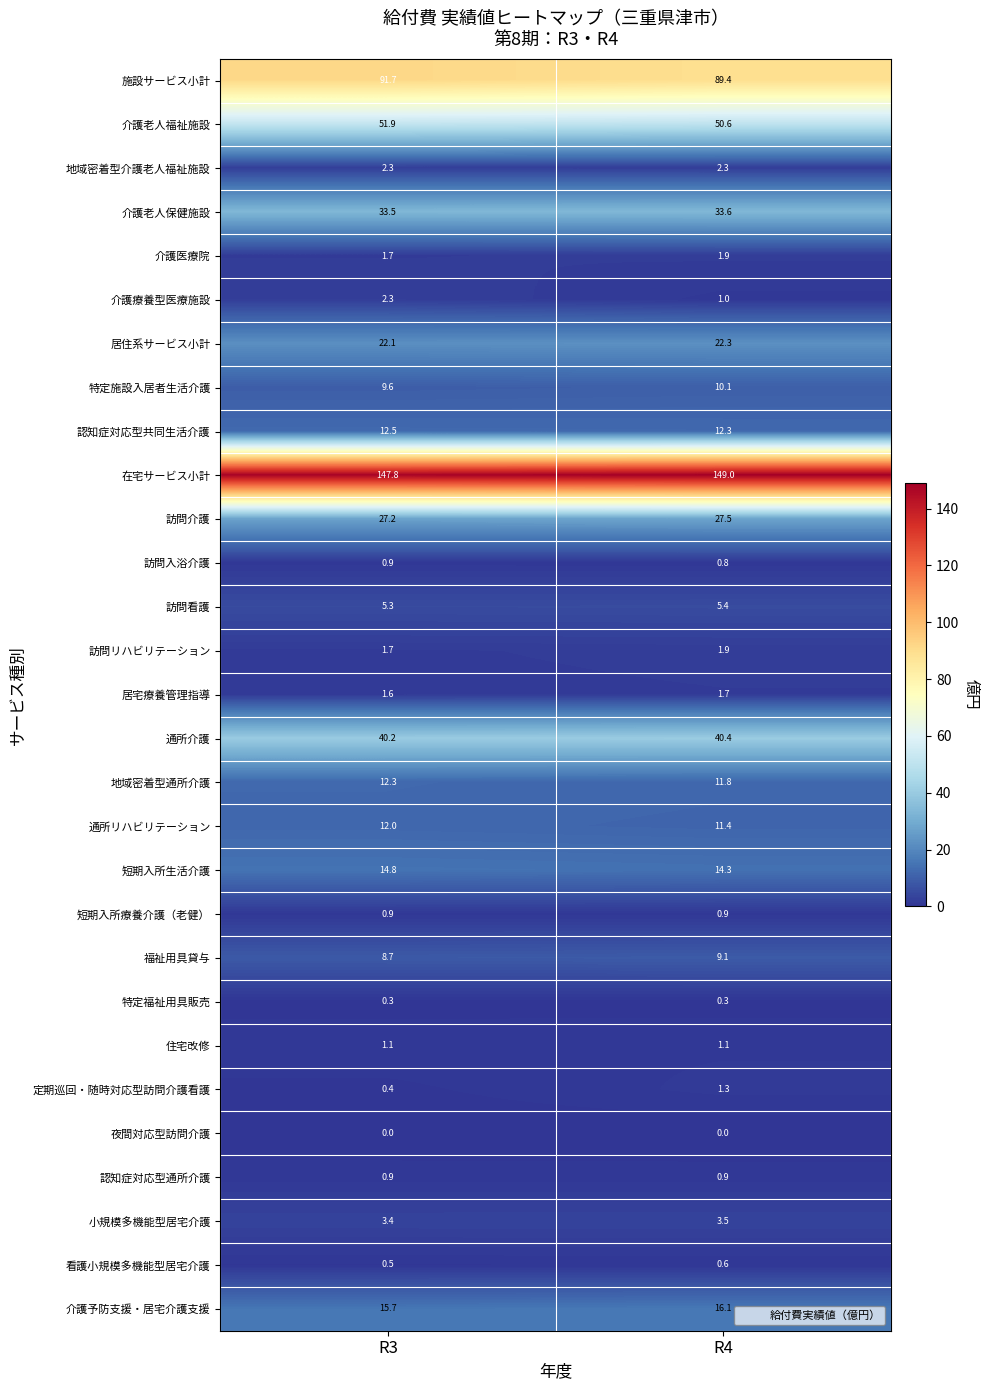

What is the sum of all 介護療養型医療施設 values?

3.3